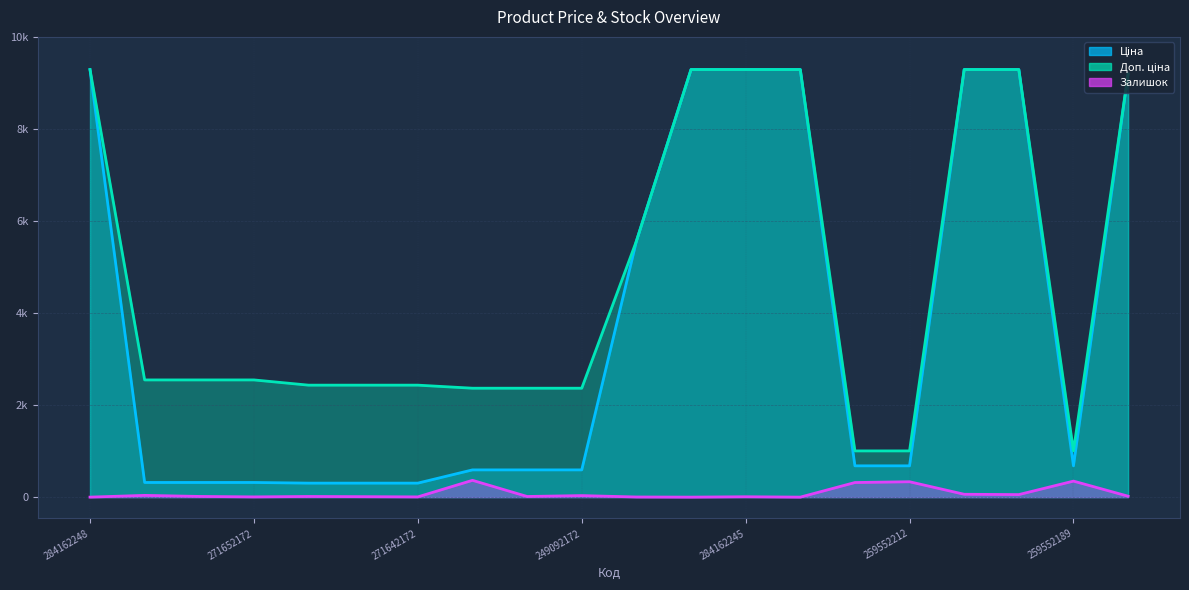

Between 249092173 and 10832185, which is larger?

10832185